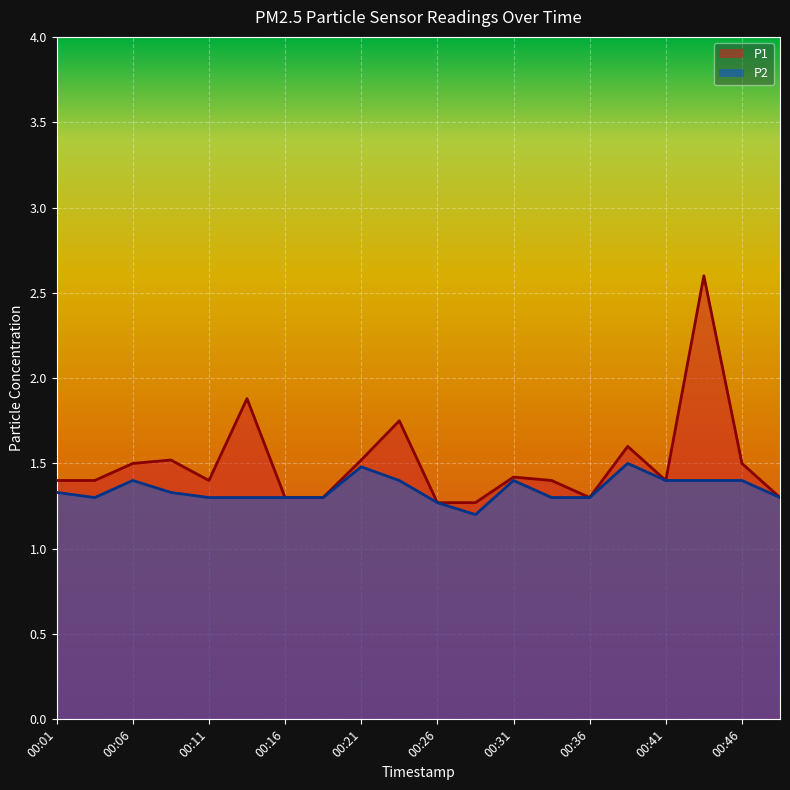

True or false: P1 has more than 1 points higher than both neighbors.

True